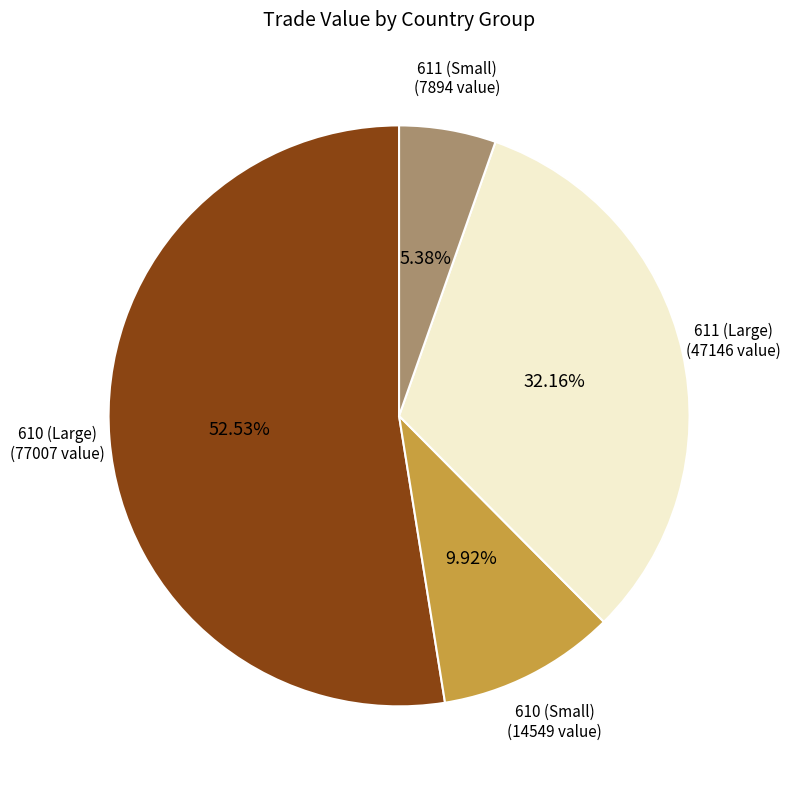

Is there a majority slice in this chart?

Yes